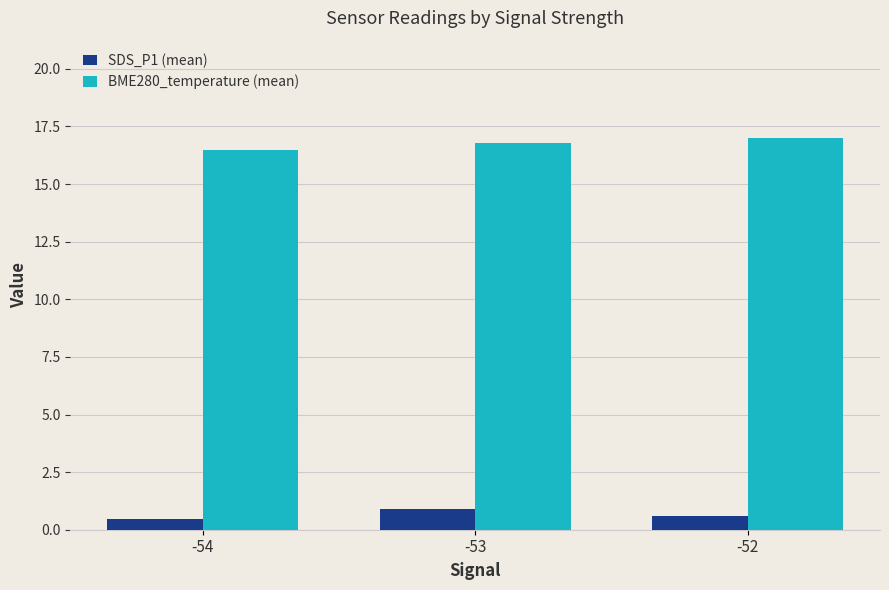

Which series has the largest total across all categories?

BME280_temperature (mean)